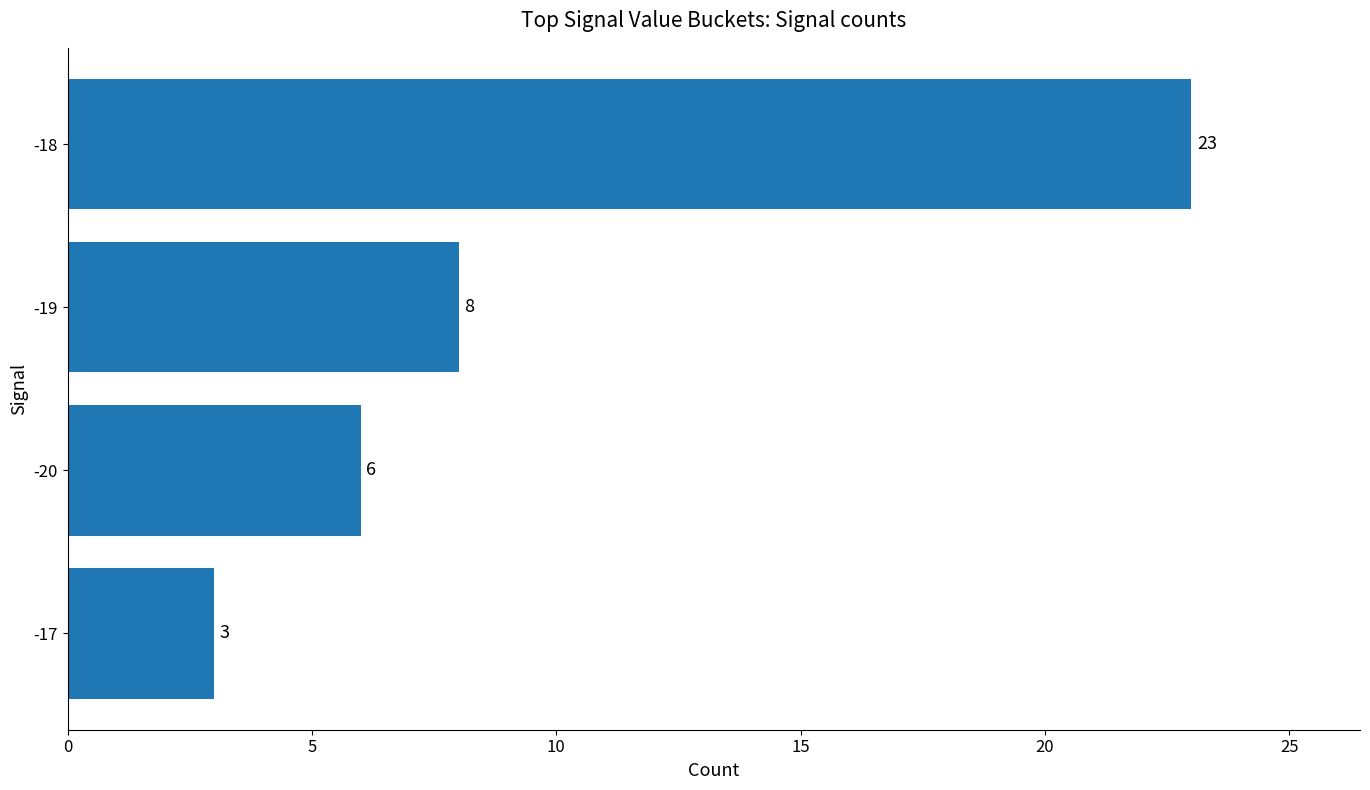

What is the change in value from -18 to -19?

-15